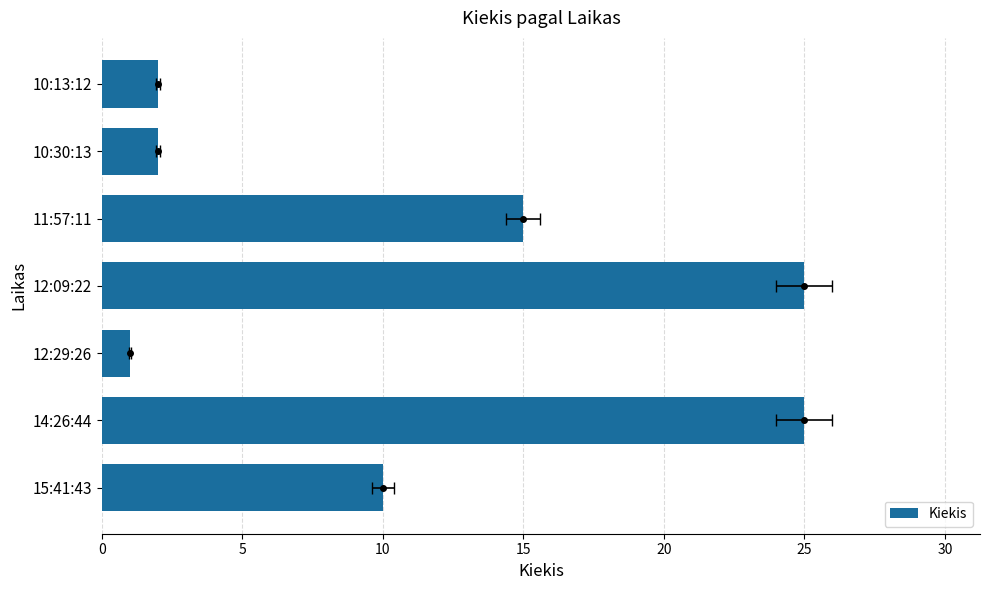

How many bars are there in total?

7